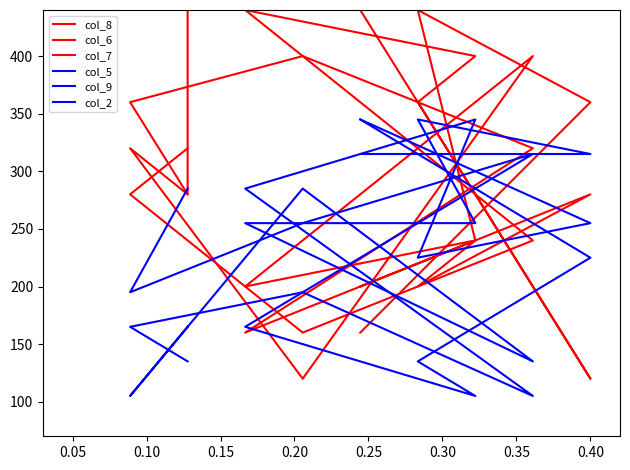

What is the value of the col_9 point at the 6th from the left?

105